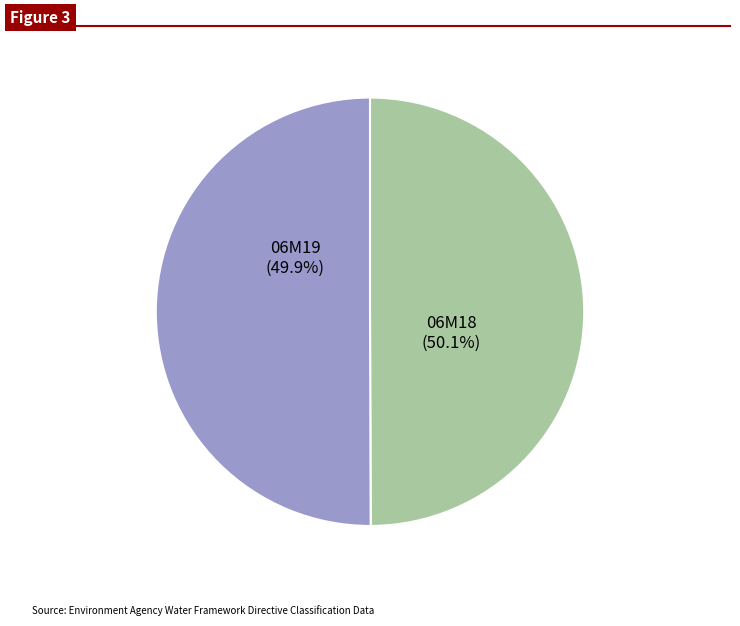

How many segments does this pie chart have?

2